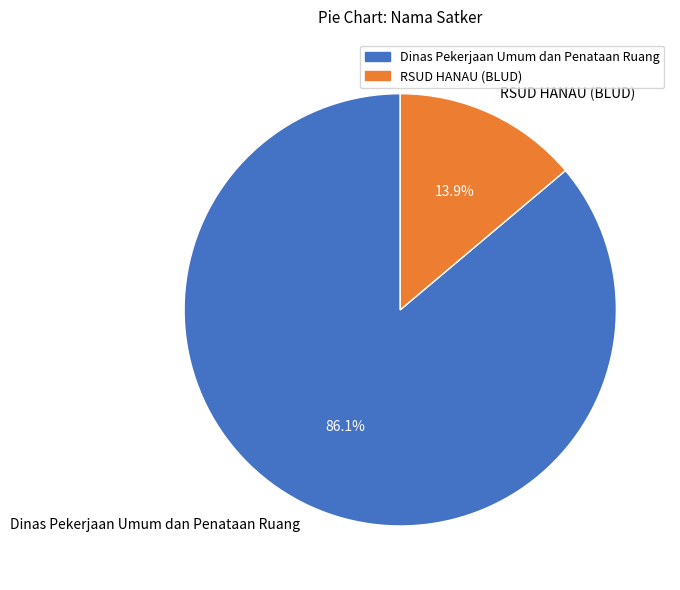

To the nearest percent, what is the difference between the largest and smallest slice percentages?

72%